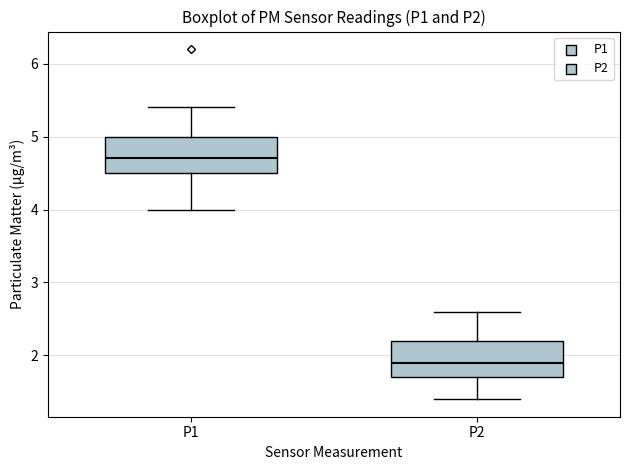

Which box has the highest median line?

P1